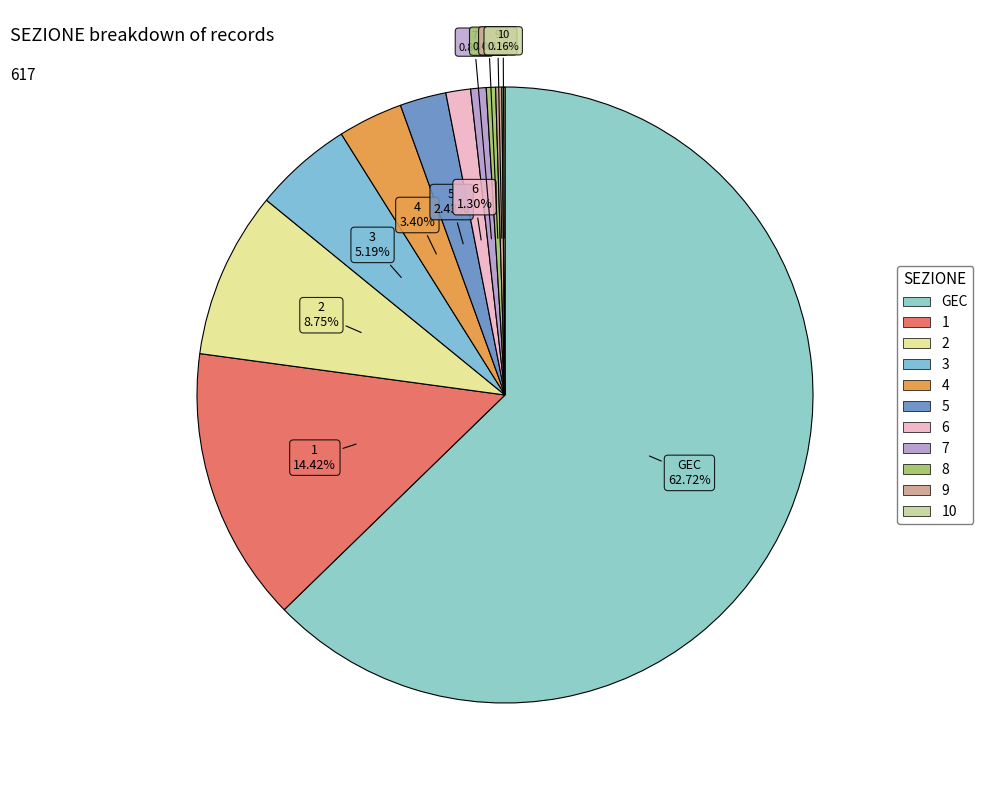

How many slices are in this pie chart?

11